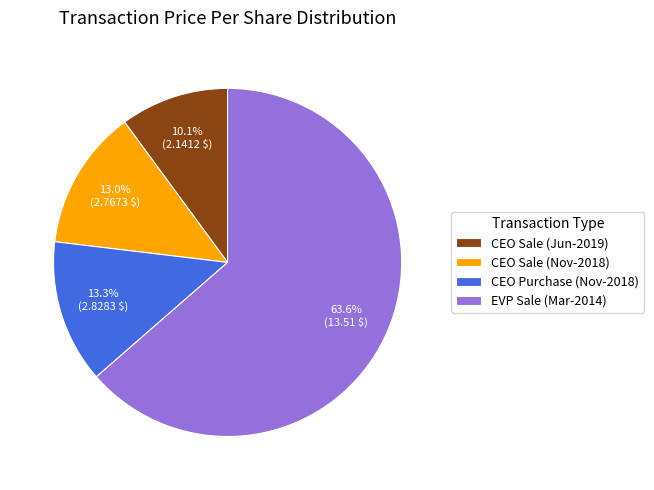

Do CEO Purchase (Nov-2018) and CEO Sale (Jun-2019) together represent more than half of the pie?

No